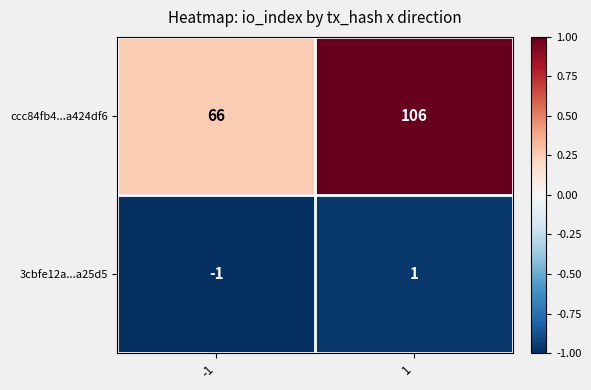

Reading left to right, list all the values displayed in this chart.

ccc84fb4...a424df6: 66	106
3cbfe12a...a25d5: -1	1